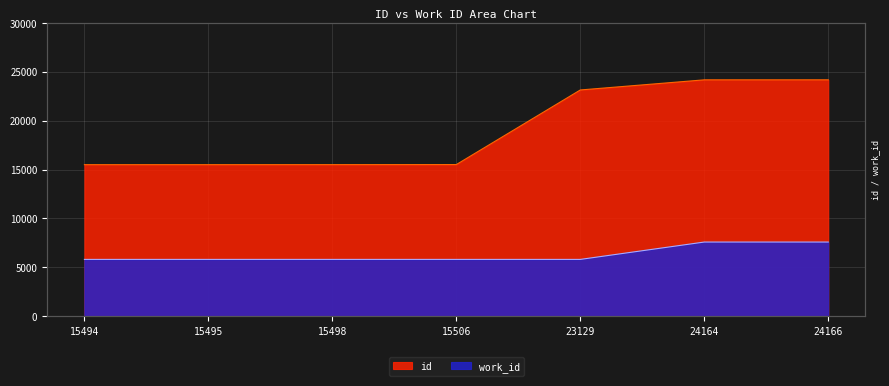

True or false: work_id has a value of 7587 at 24164.

True